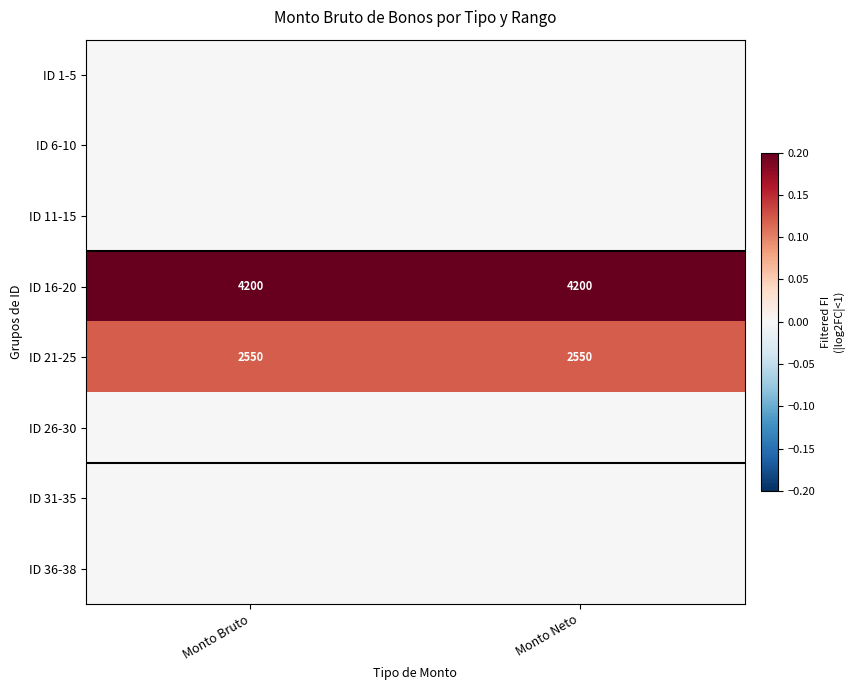

What is the sum of all ID 21-25 values?

5100